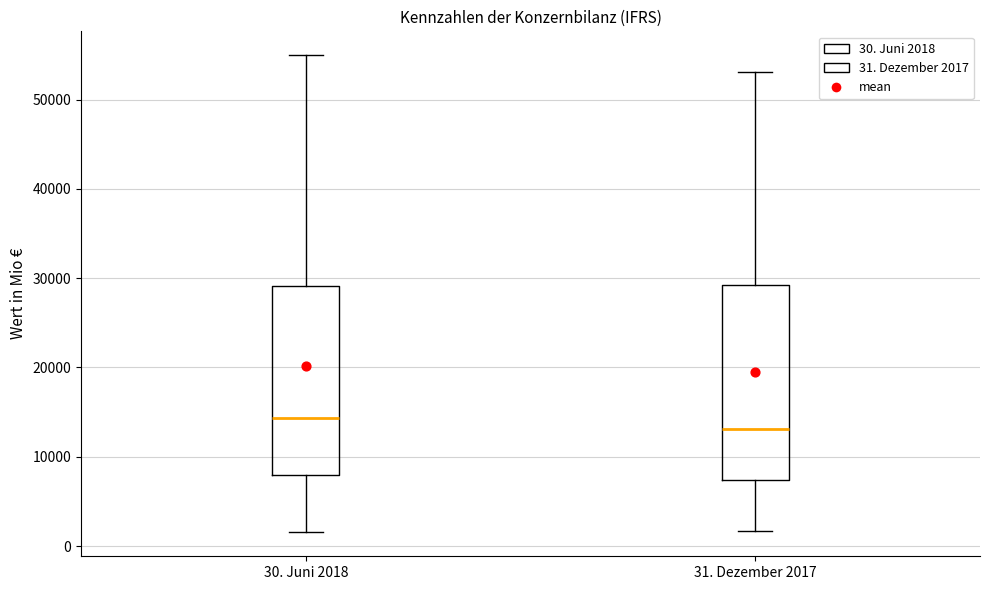

Which box's median line is the lowest?

31. Dezember 2017